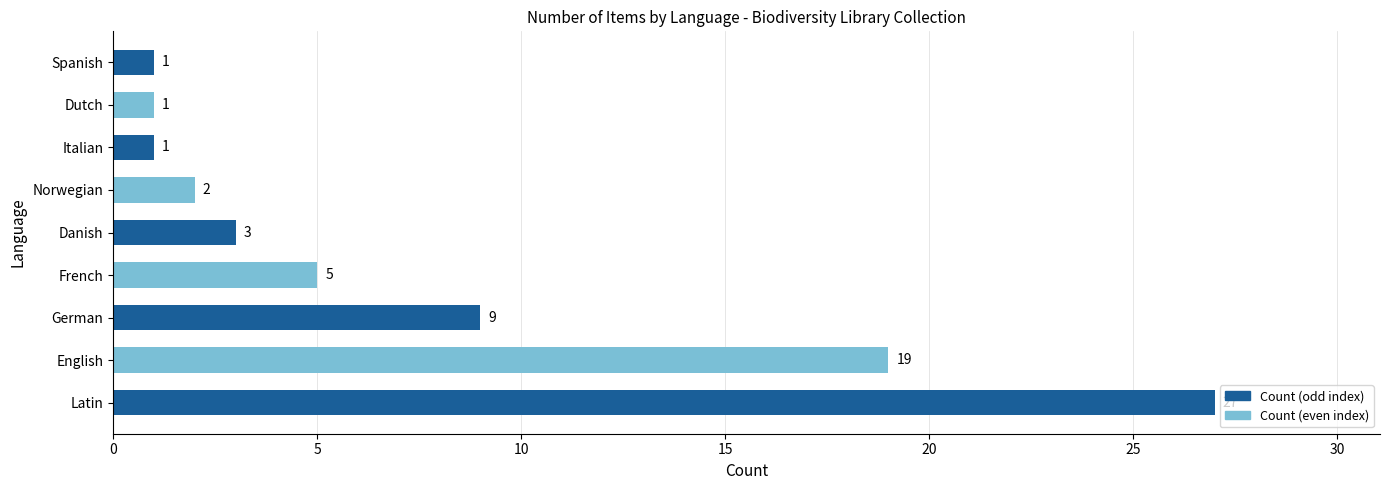

What is the sum of the values at Latin and Spanish?

28